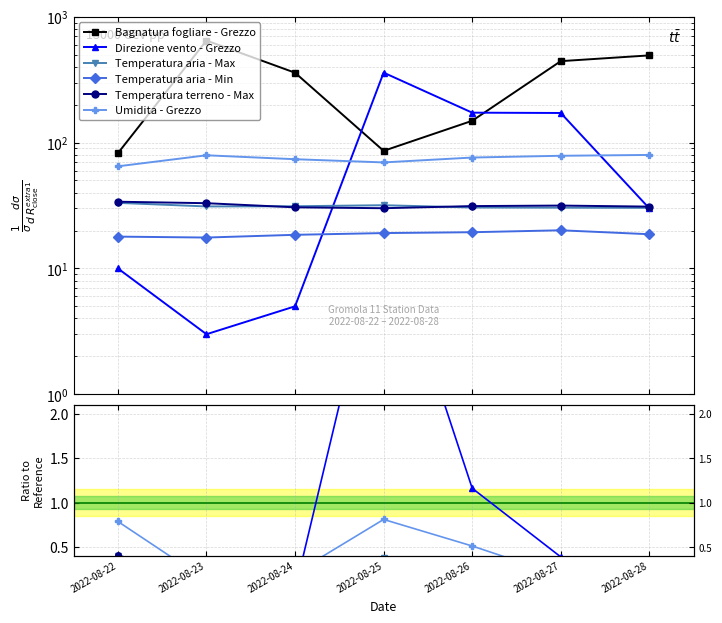

What is the value of the Direzione vento - Grezzo point at the 2nd from the left?

3.0